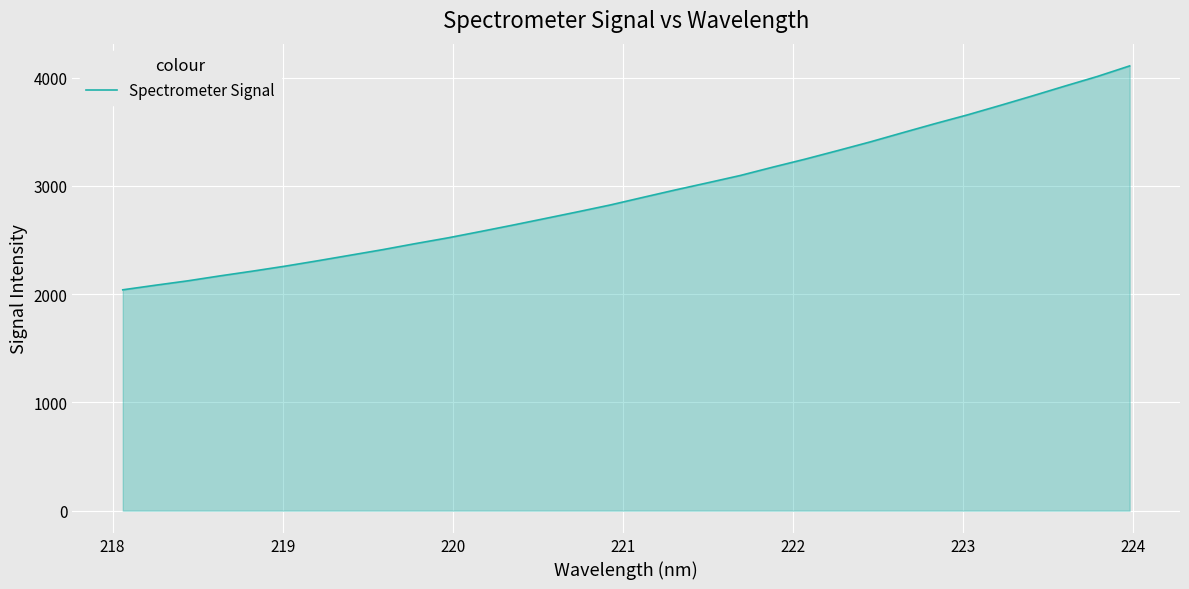

What is the smallest value displayed?

2039.7